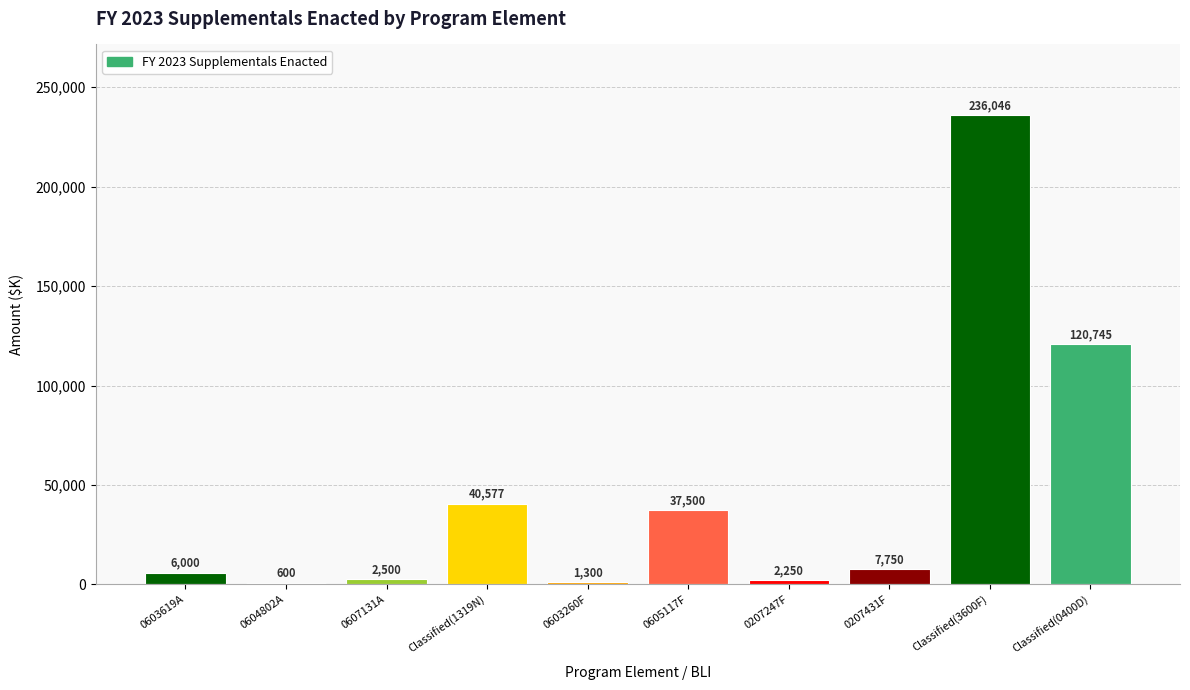

The value at Classified(3600F) is 236046. True or false?

True